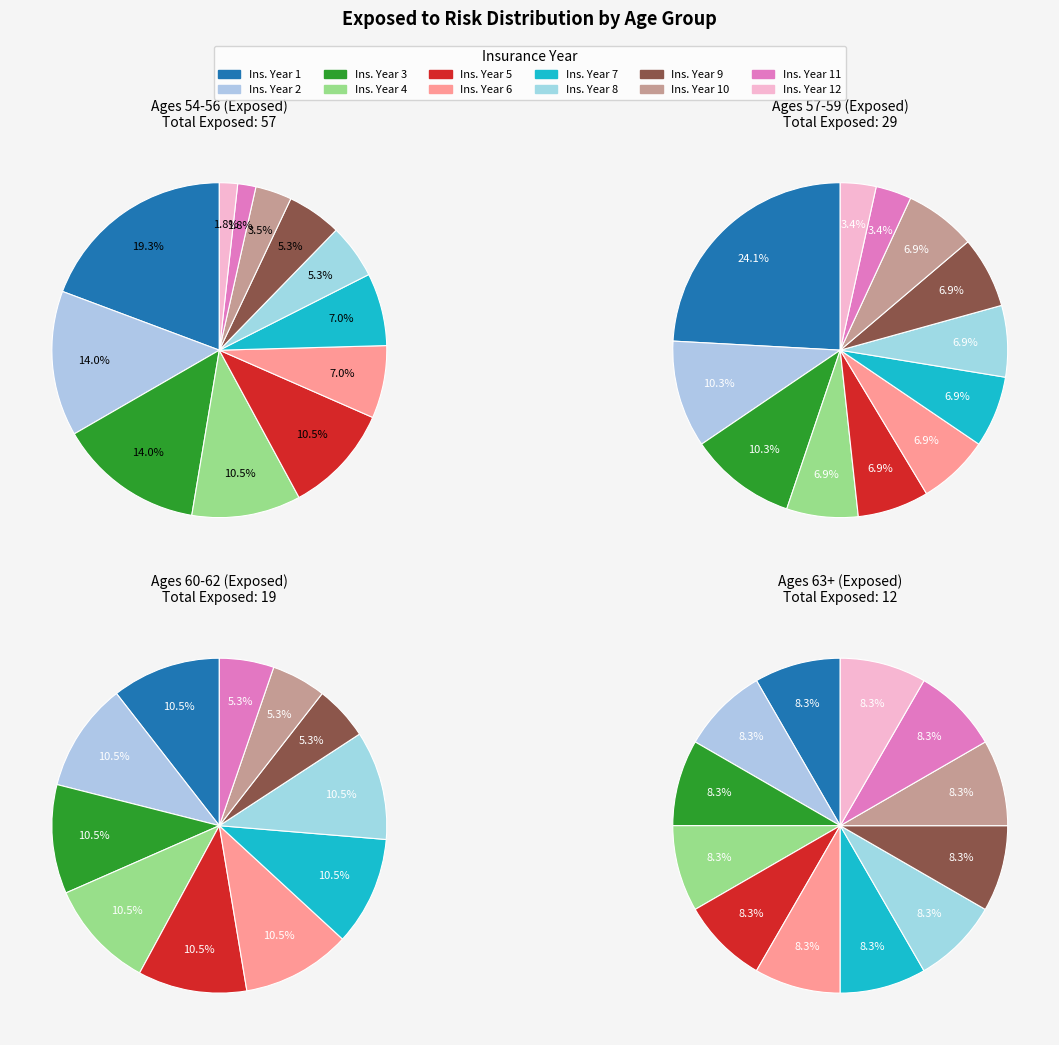

Is it true that 11 is 2% of the pie?

True